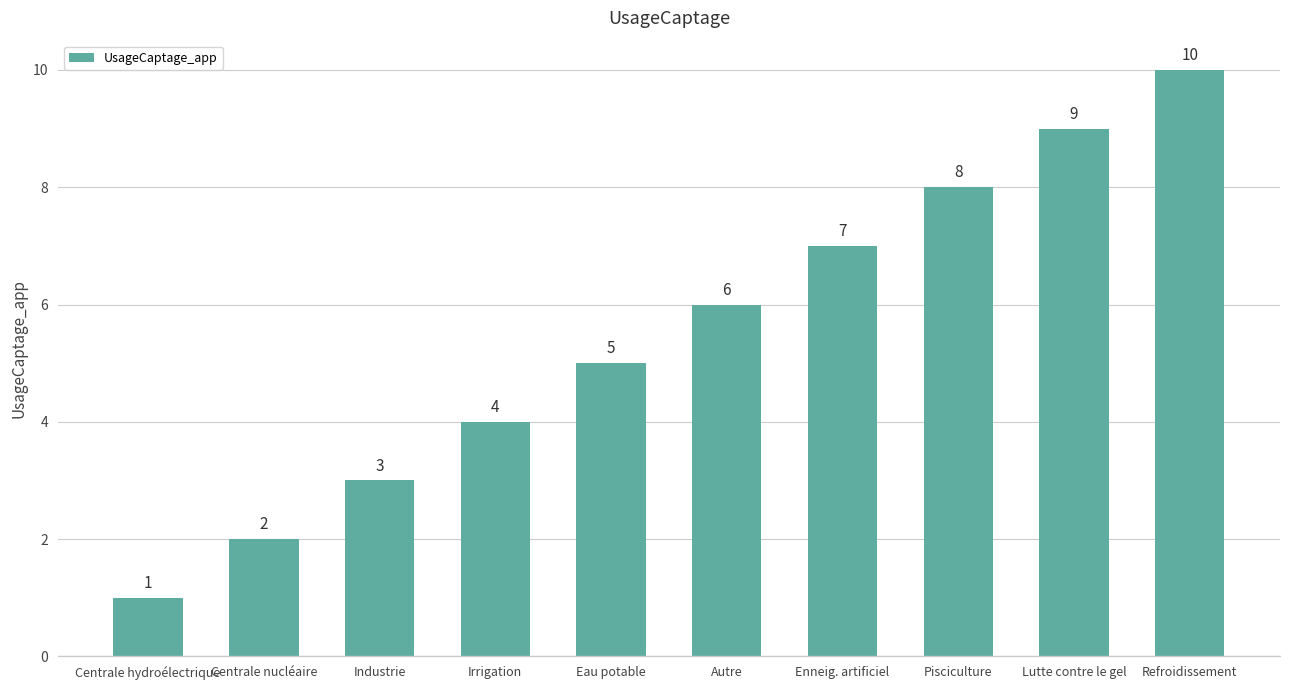

Where is the data nearest to the value 5?

Eau potable